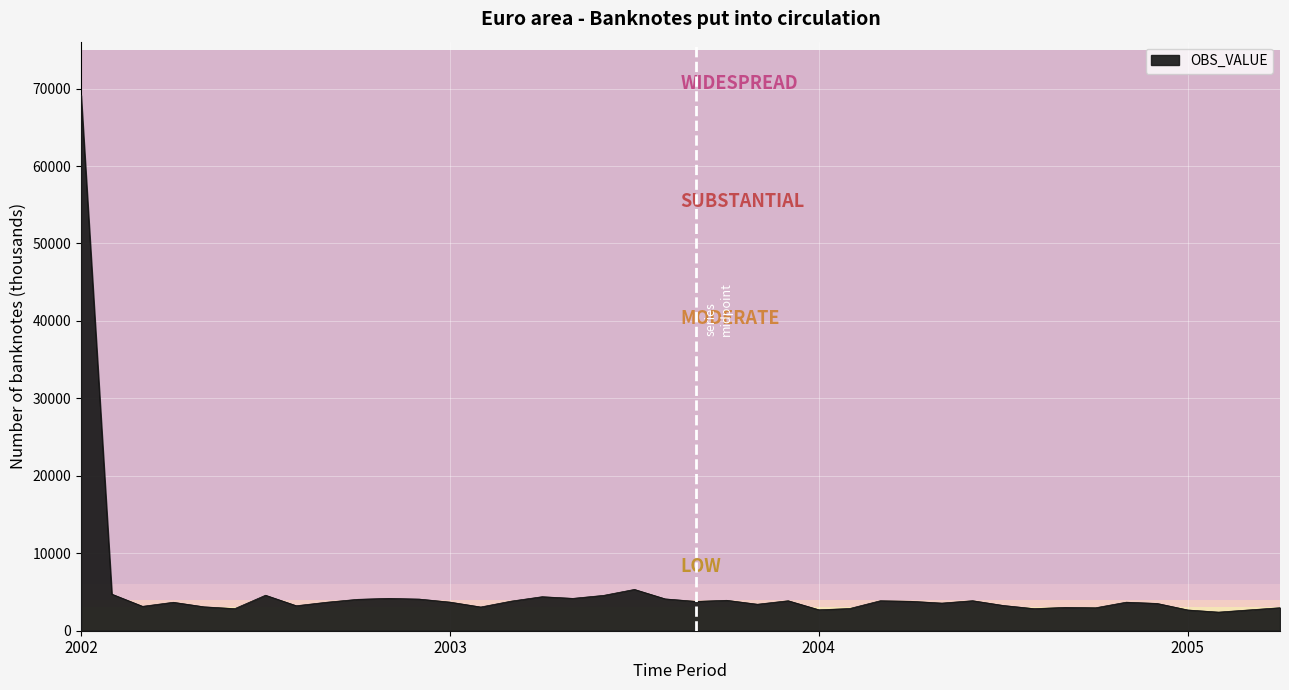

What is the difference between the maximum and minimum values?

66735.3